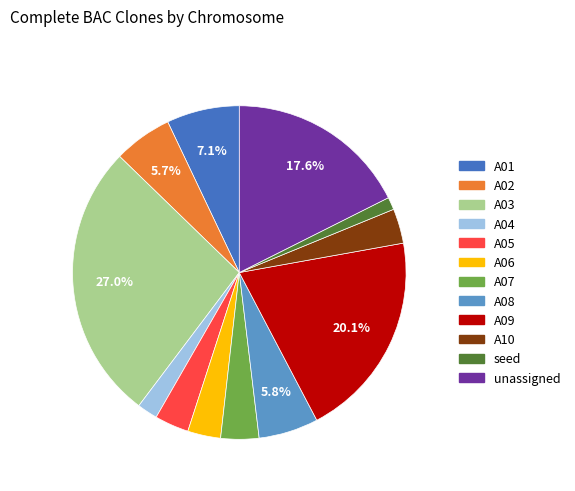

What is the largest slice in the pie chart?

A03